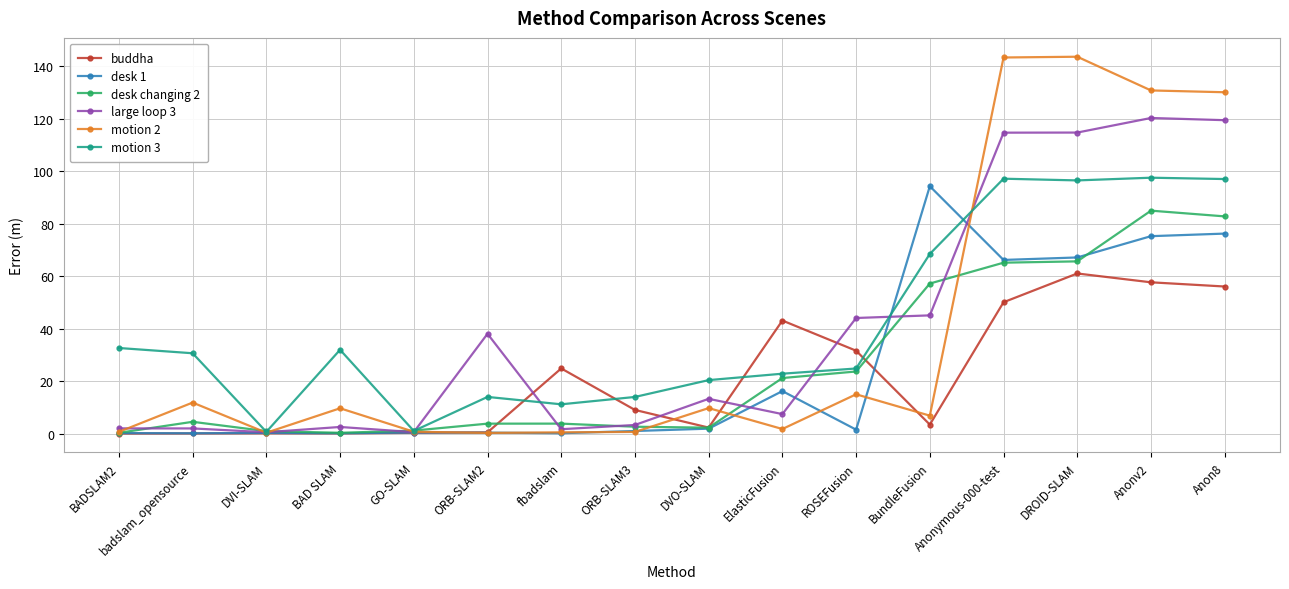

Which series has the largest total across all categories?

motion 3